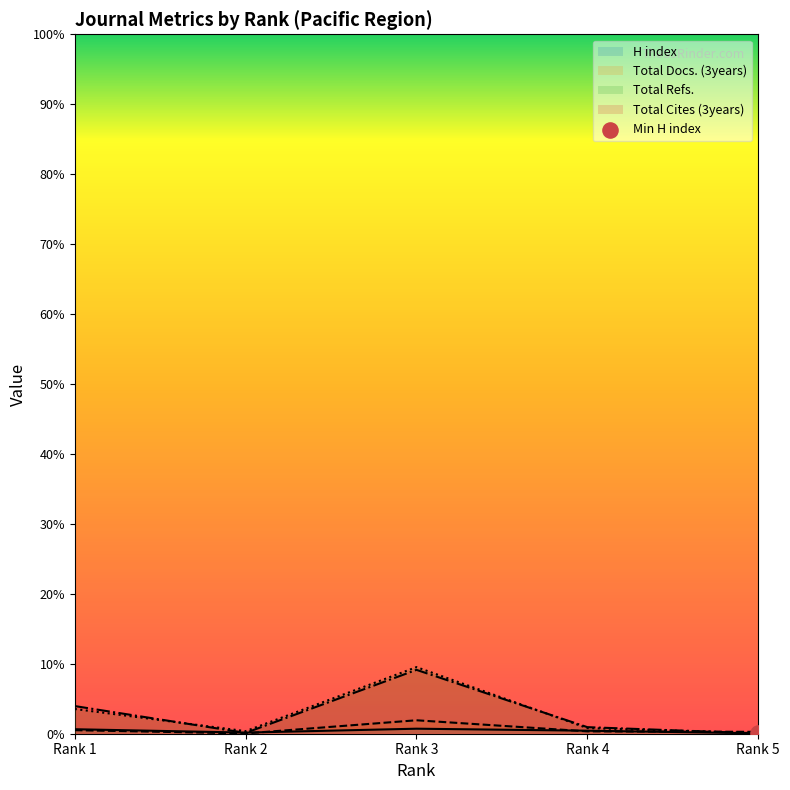

What is the total value across all series at Rank 1?

1022.7